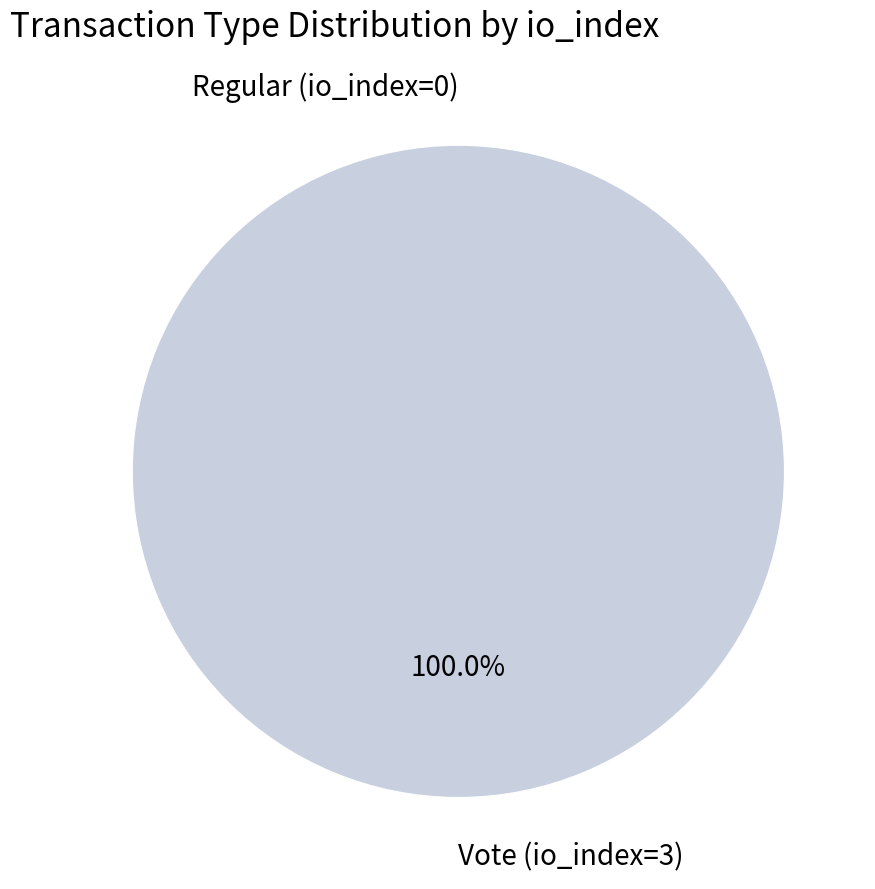

To the nearest percent, what is the difference between the largest and smallest slice percentages?

100%